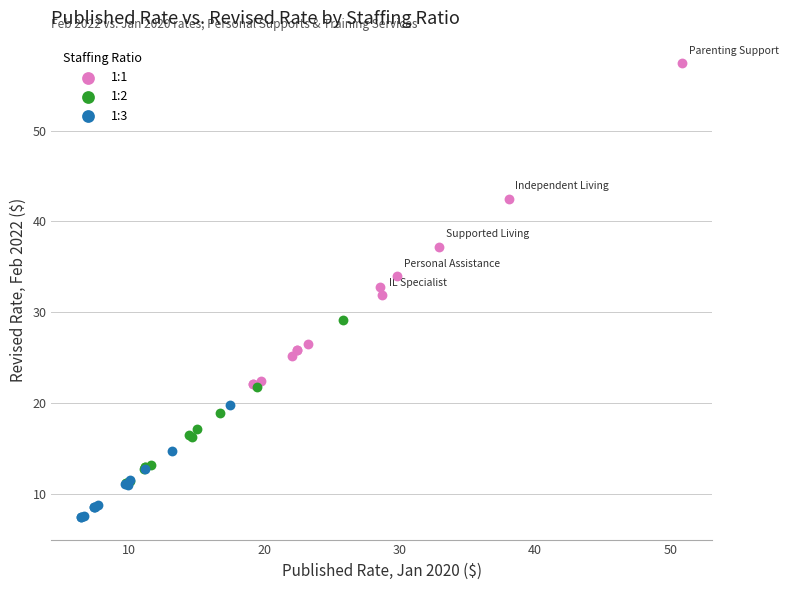

Which series has the largest Y range (max minus min)?

1:1